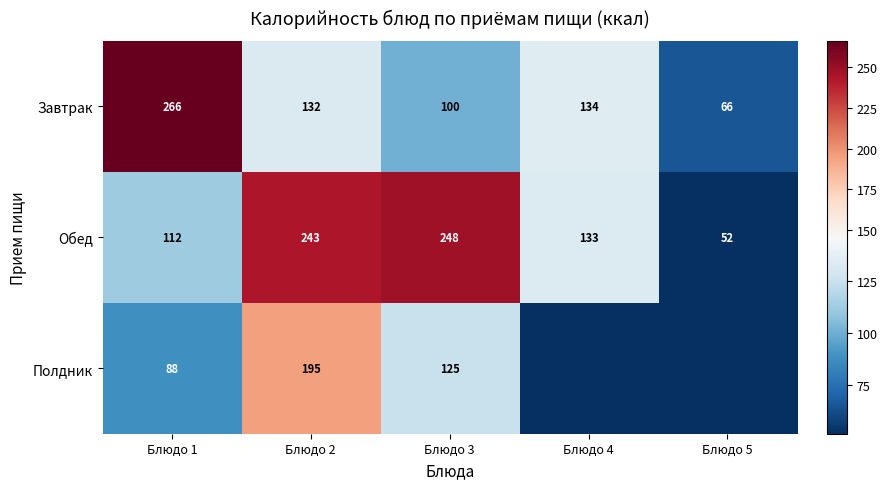

At which category is the sum across all series the highest?

Блюдо 2